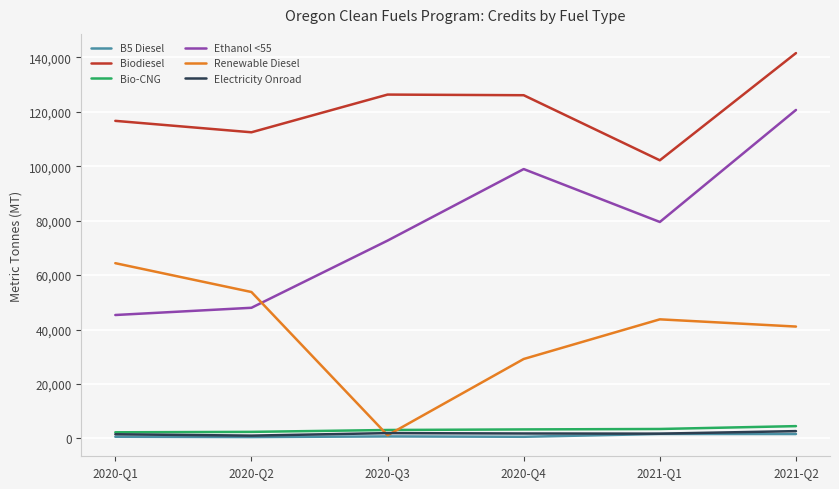

Which category has the highest value across all series?

2021-Q2